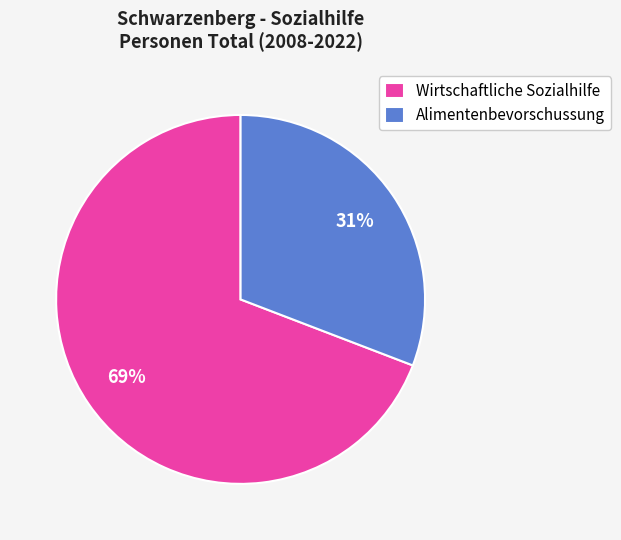

Is the sum of Alimentenbevorschussung and Wirtschaftliche Sozialhilfe greater than half?

Yes